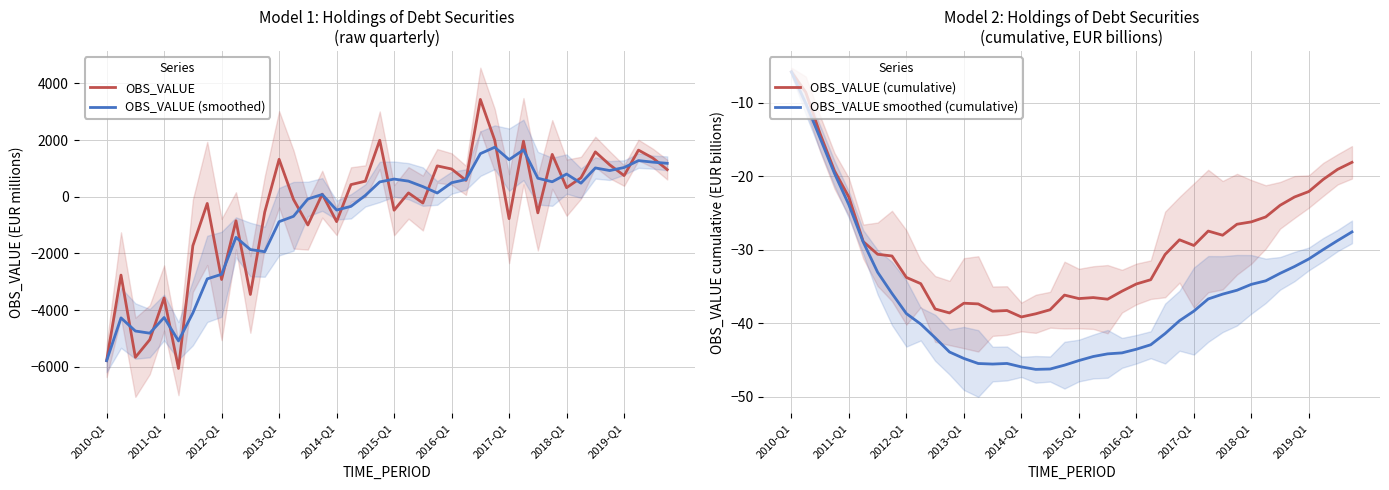

What is the lowest value of the OBS_VALUE series?

-6059.0